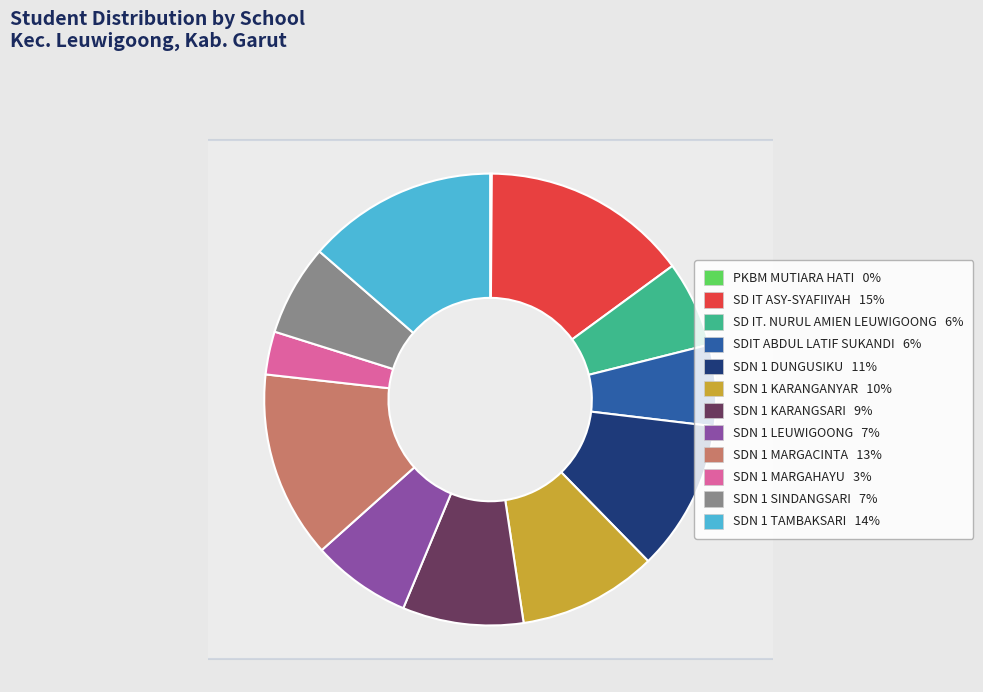

Is the sum of SDN 1 LEUWIGOONG and SDN 1 KARANGANYAR greater than half?

No